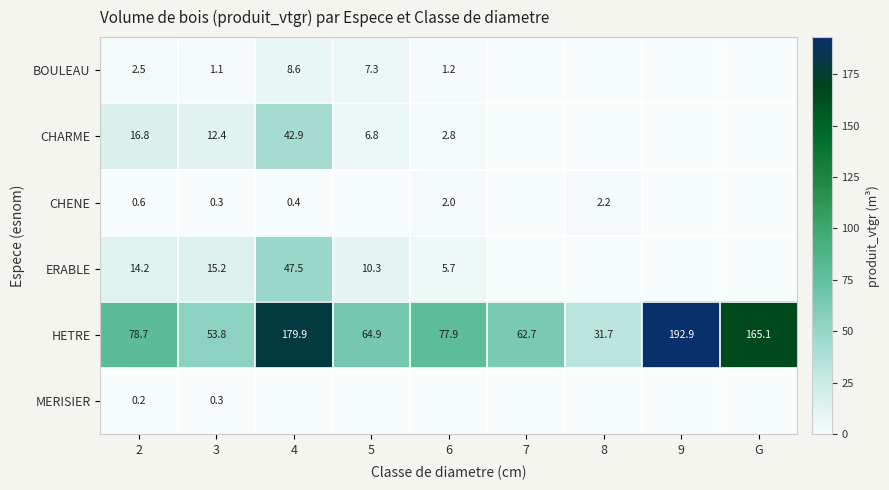

What is the total value across all series at 3?

83.1